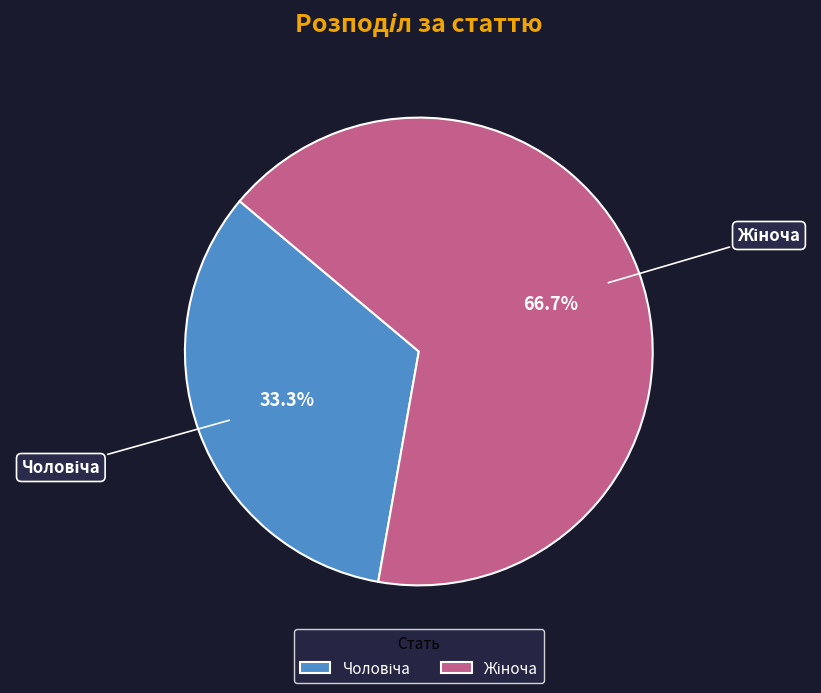

Between Чоловіча and Жіноча, which is larger?

Жіноча